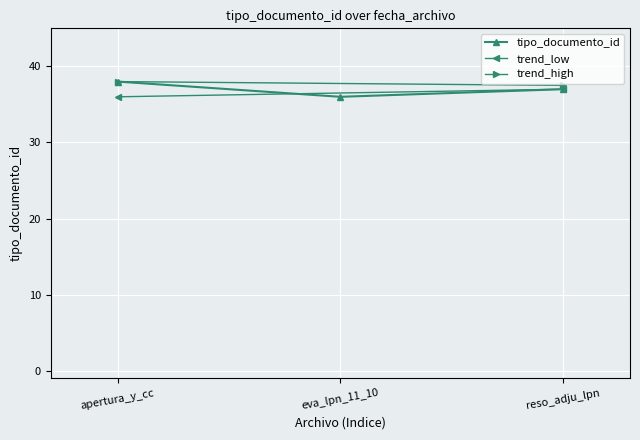

What is the average value?

37